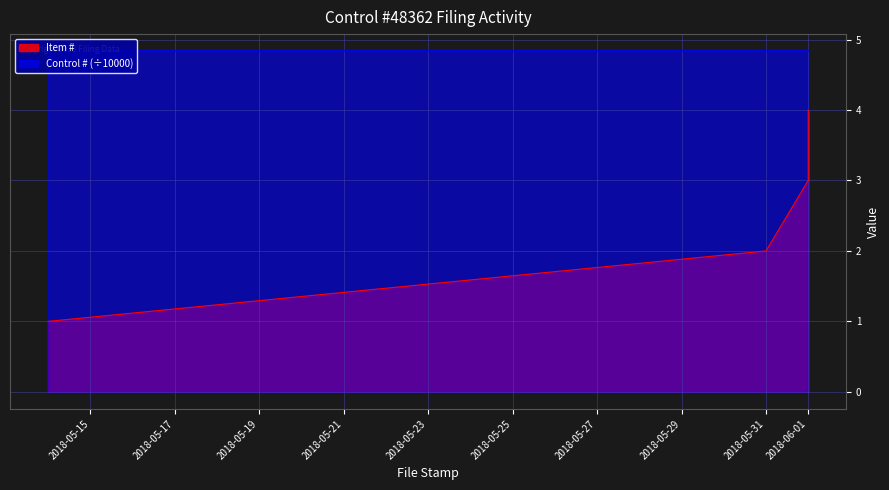

List the labels in order of value, smallest first.

2018-05-14, 2018-05-31, 2018-06-01, 2018-06-01